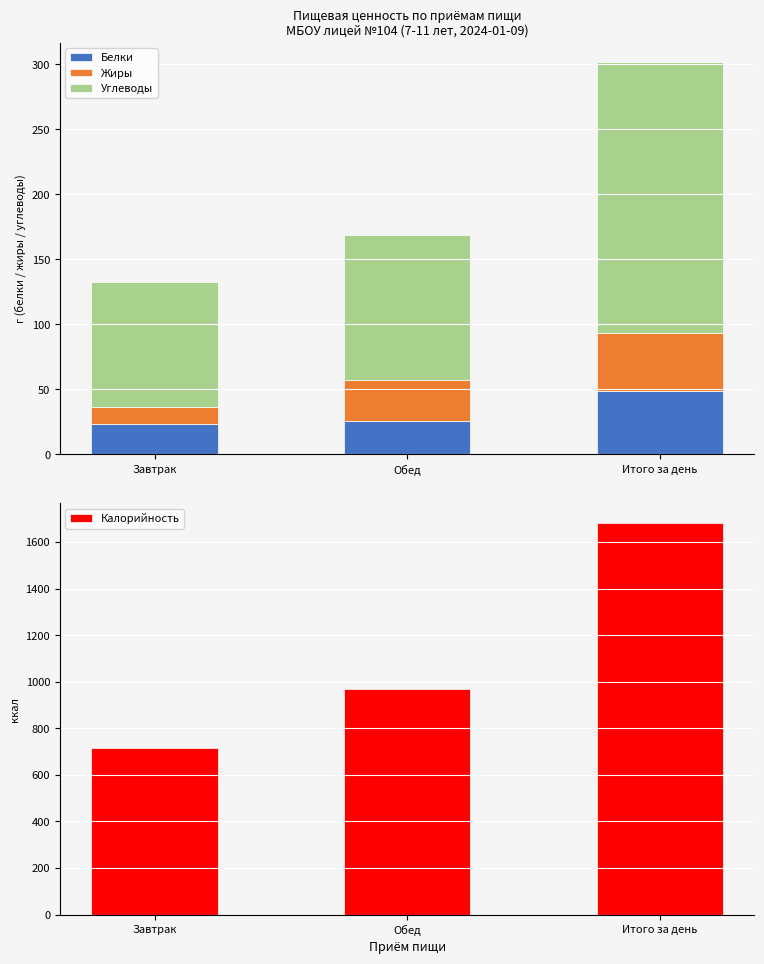

How many groups of bars are there?

3